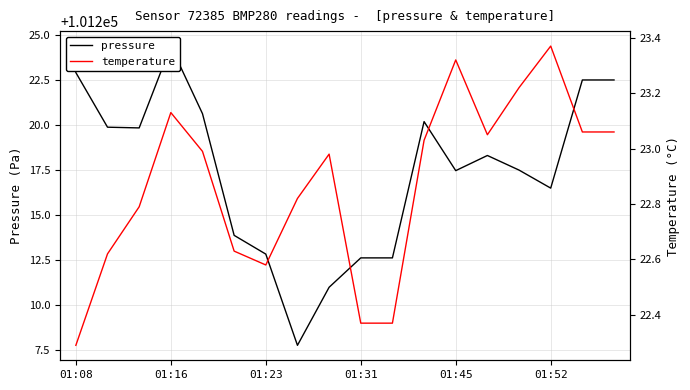

What is the difference between the highest and lowest values at 8?

101188.0